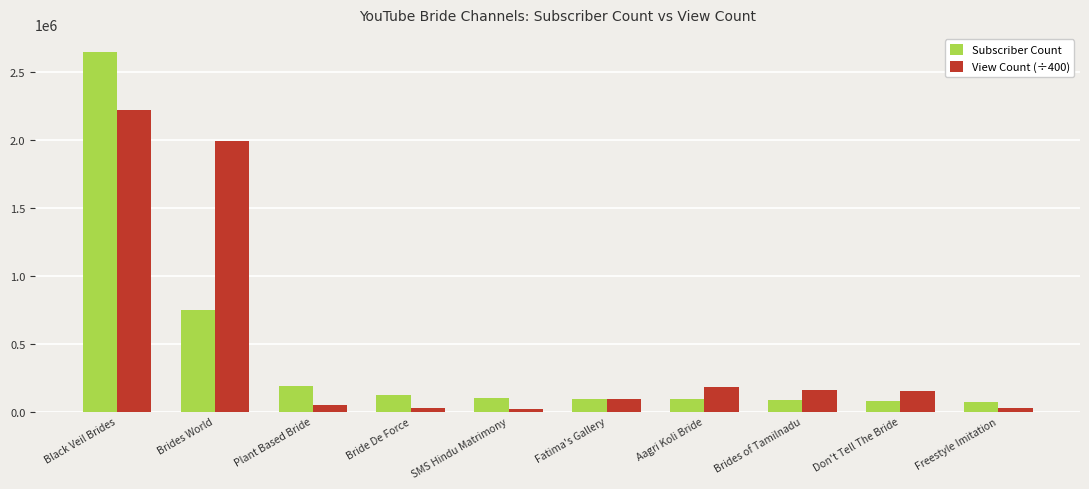

Does the chart contain any negative values?

No